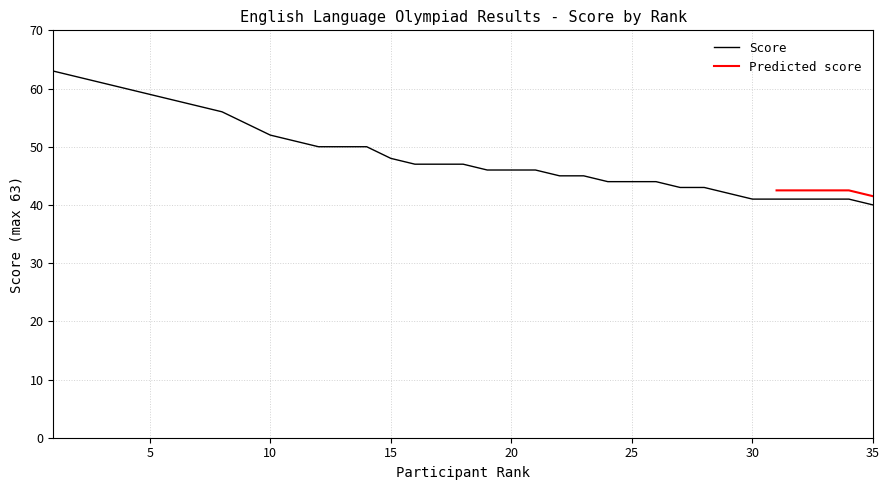

List the labels in order of value, largest first.

1, 2, 3, 4, 5, 6, 7, 8, 9, 10, 11, 12, 13, 14, 15, 16, 17, 18, 19, 20, 21, 22, 23, 24, 25, 26, 27, 28, 29, 30, 31, 32, 33, 34, 35